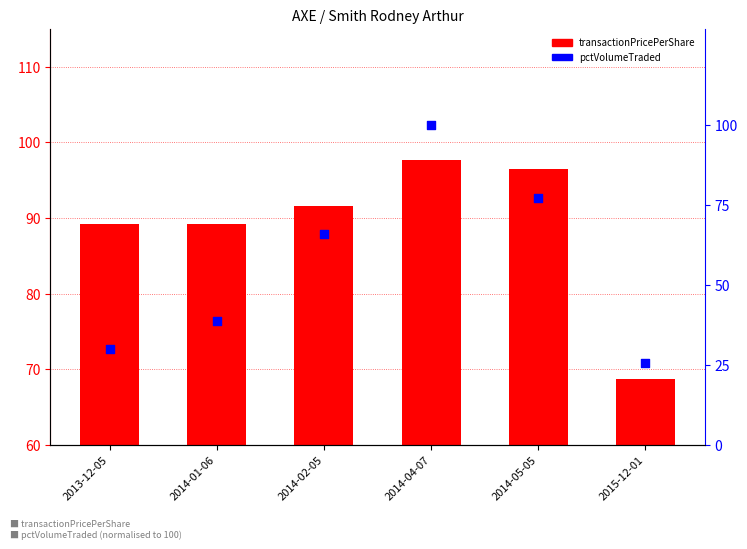

Which series reaches the maximum Y coordinate?

pctVolumeTraded (normalised)